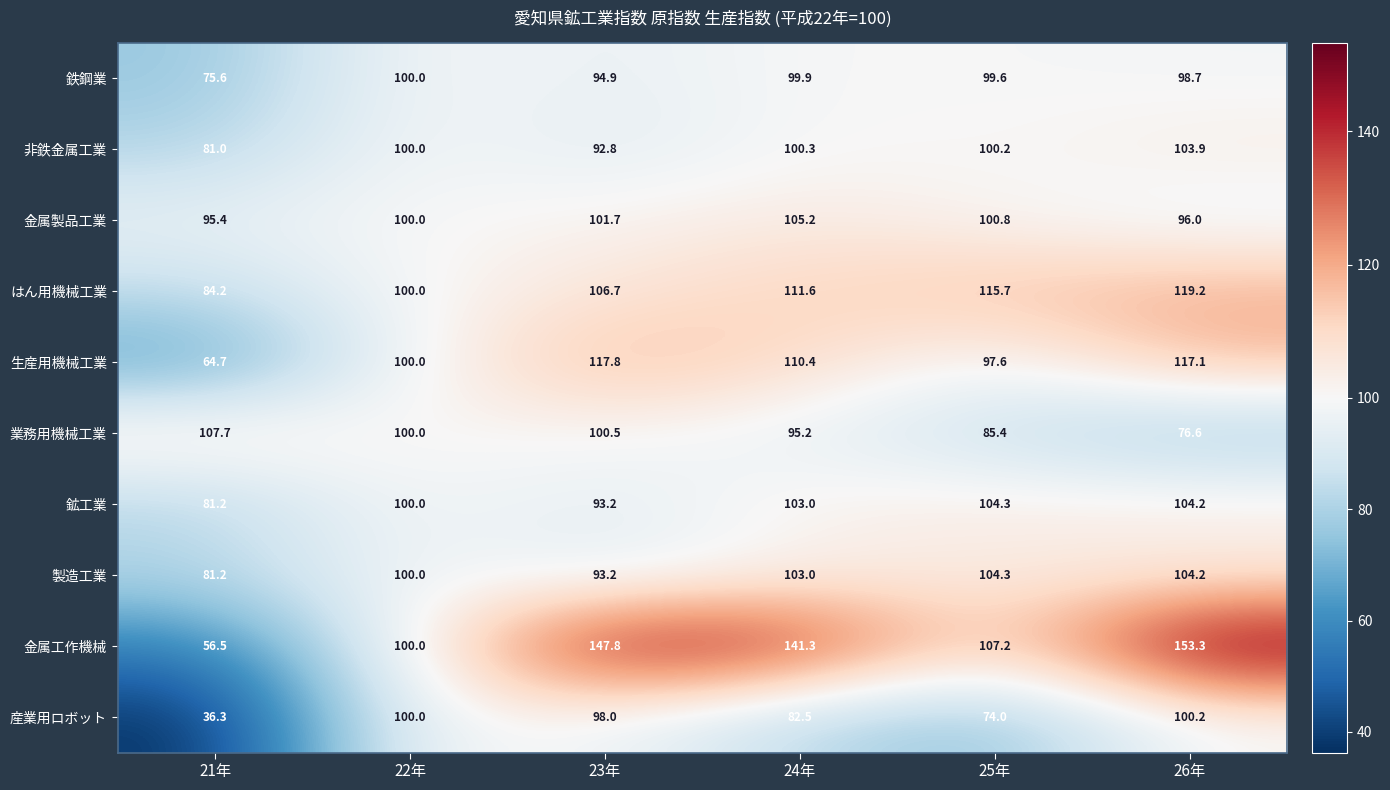

Which series changed the most between 23年 and 25年?

金属工作機械